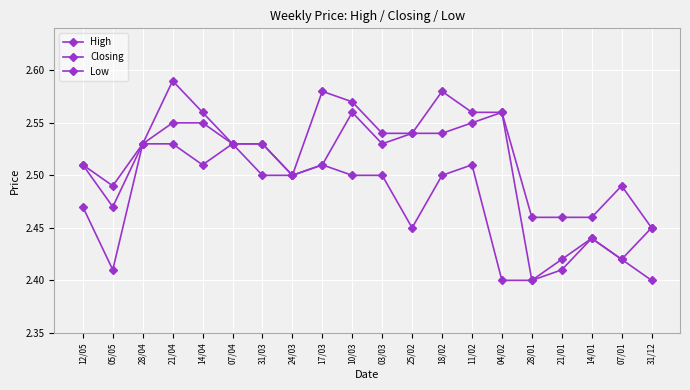

Which has a higher value, 21/01 or 21/04?

21/04